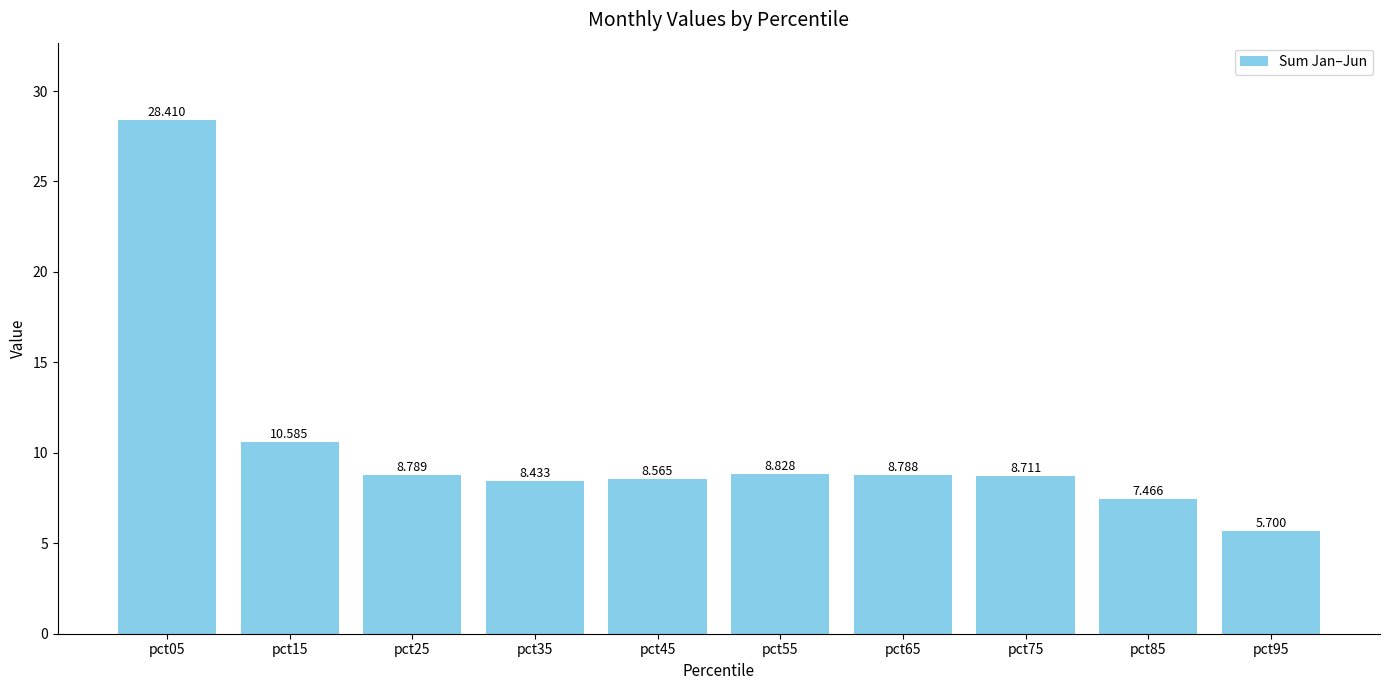

Which category has the highest value across all series?

pct05